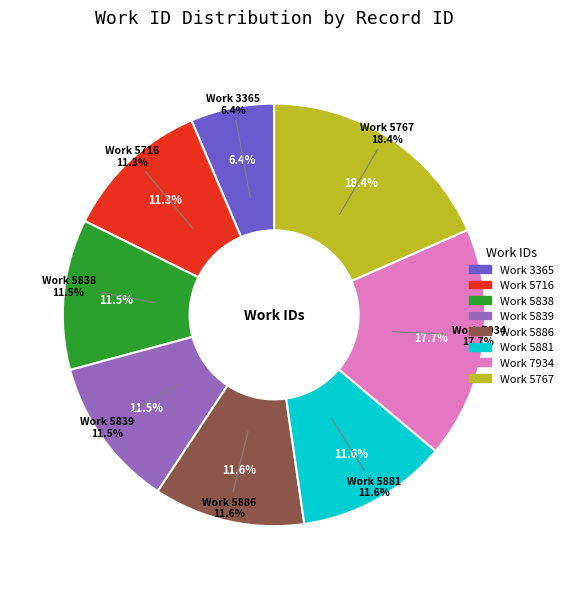

Which category has the biggest portion of the pie?

5767